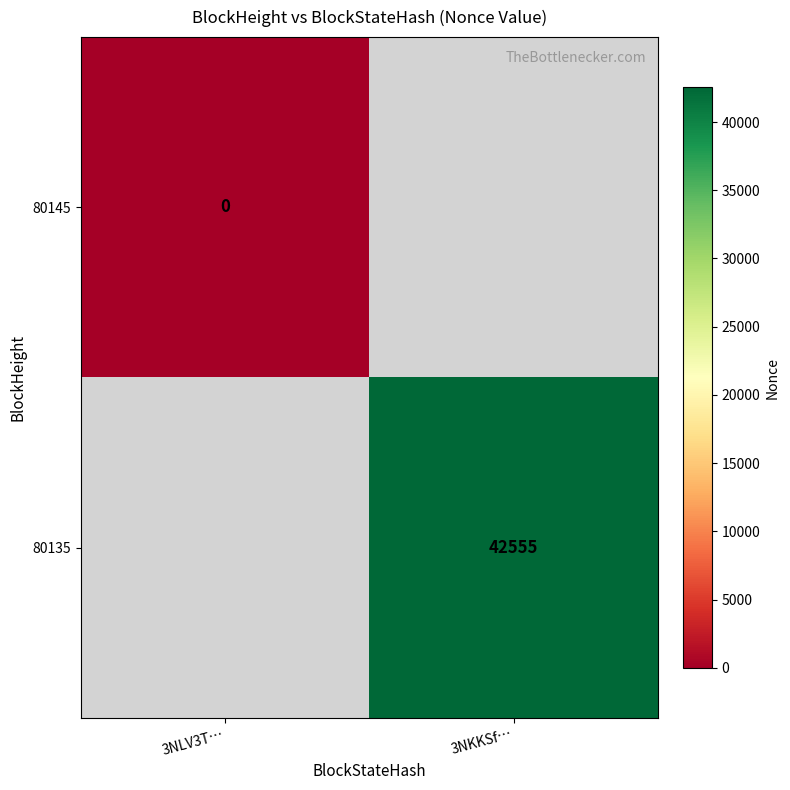

True or false: 80135 has a value of 42555 at 3NKKSf….

True